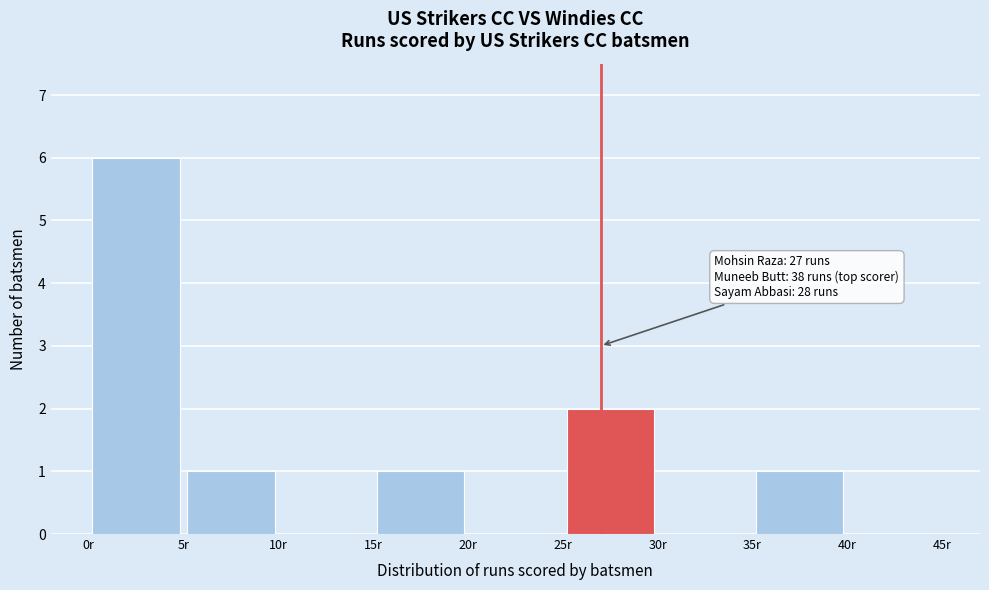

Which range on the x-axis has the tallest bar?

0 to 5